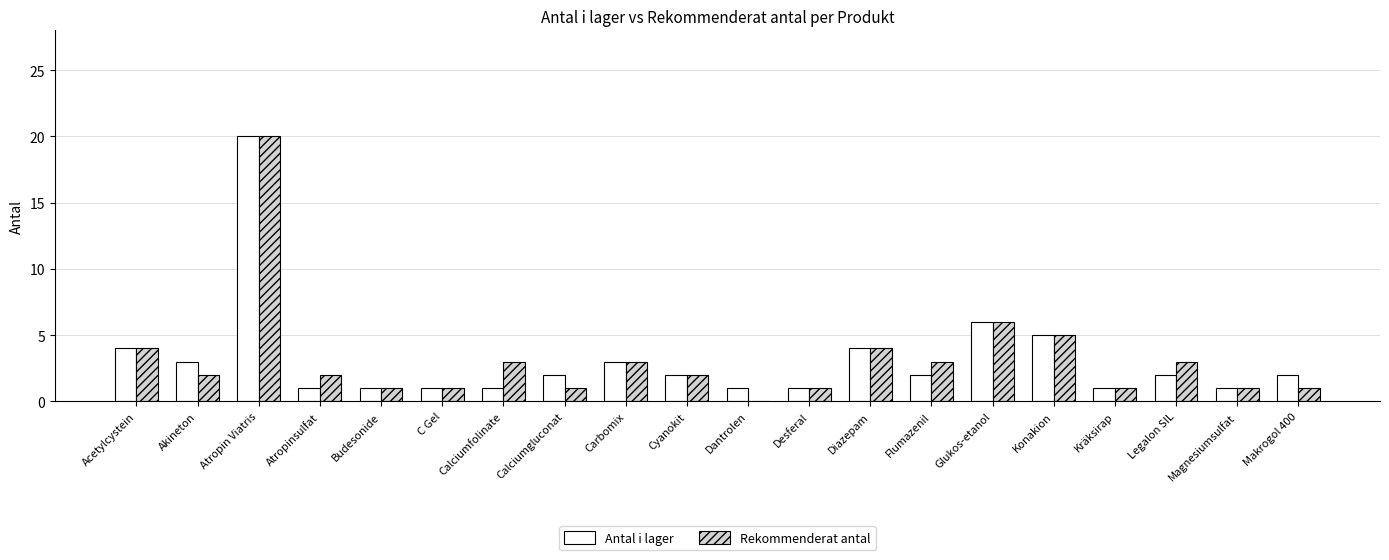

The value of Antal i lager at Calciumfolinate is 0. True or false?

False